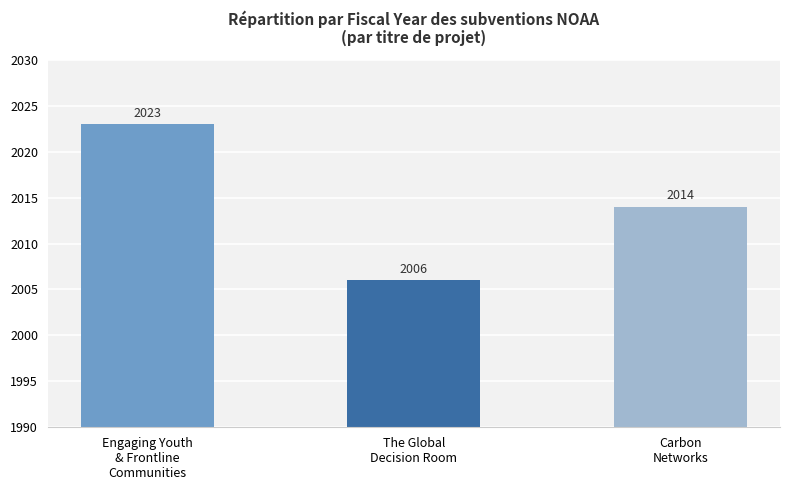

True or false: the data shows 2006 at The Global
Decision Room.

True